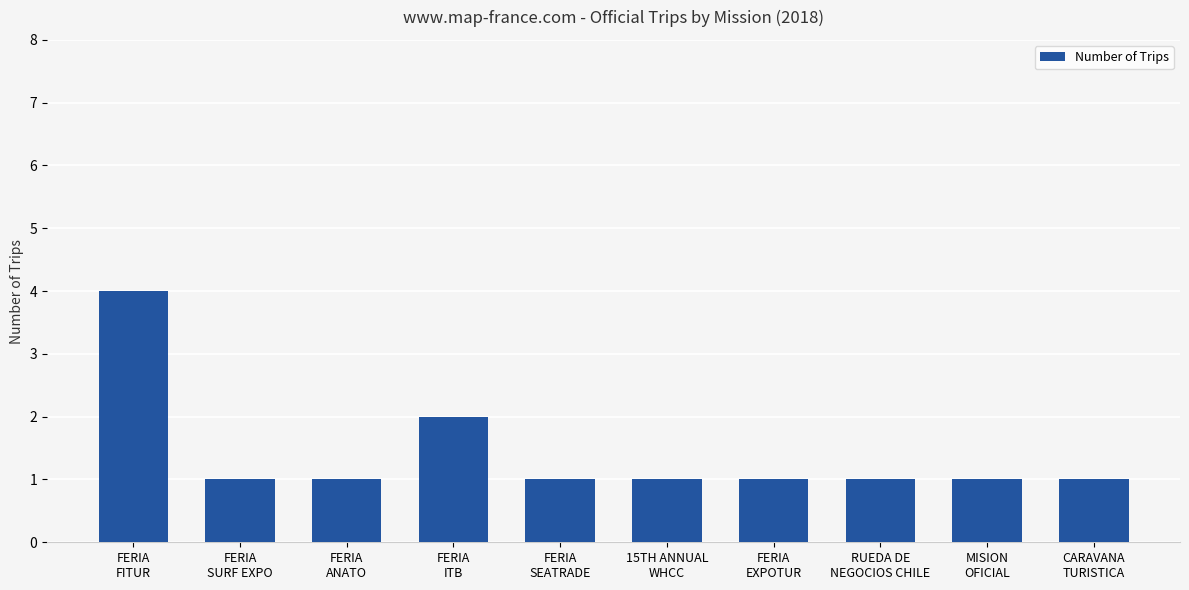

Reading right to left, transcribe all the data shown in this chart.

1	1	1	1	1	1	2	1	1	4